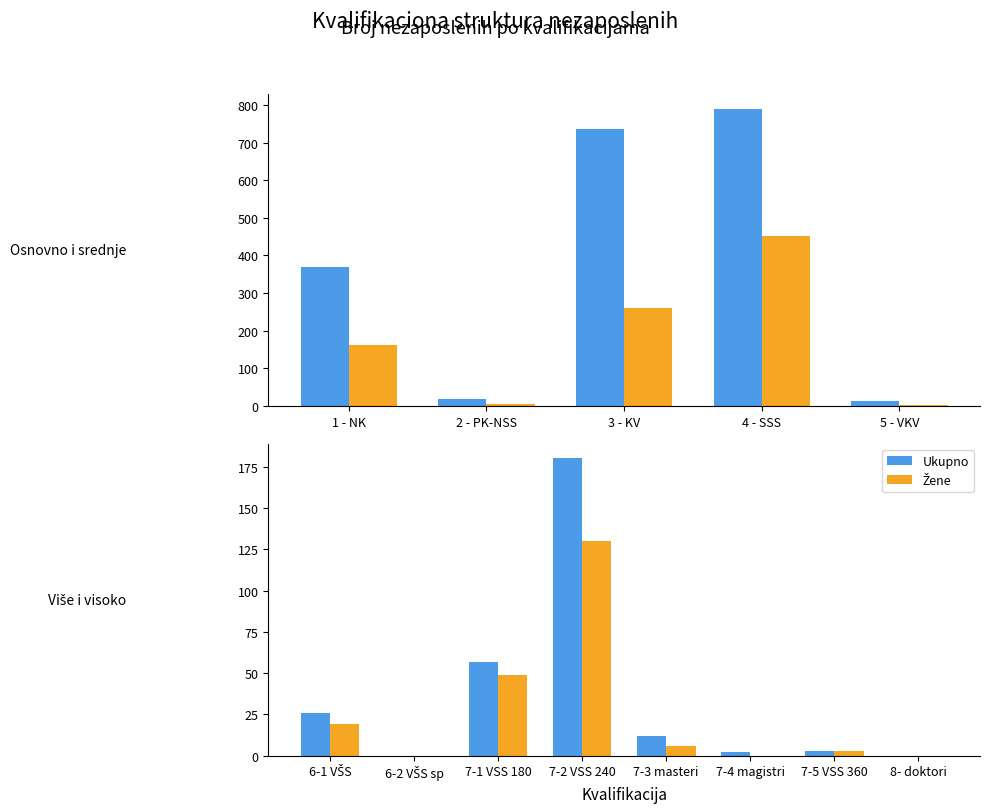

How many series are shown in this chart?

2